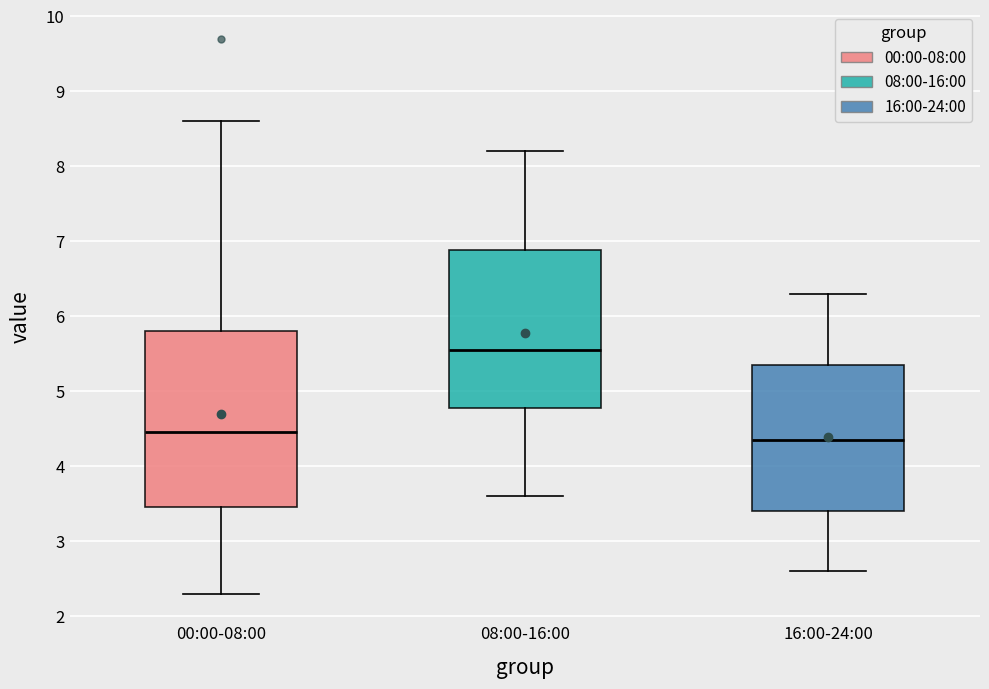

Which box is the tallest, from its lower edge to its upper edge?

00:00-08:00